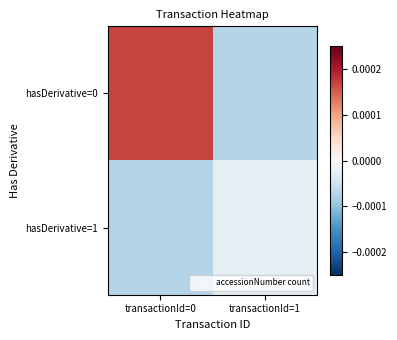

Reading left to right, transcribe all the data shown in this chart.

hasDerivative=0: transactionId=0=0.0	transactionId=1=-0.0
hasDerivative=1: transactionId=0=-0.0	transactionId=1=-0.0